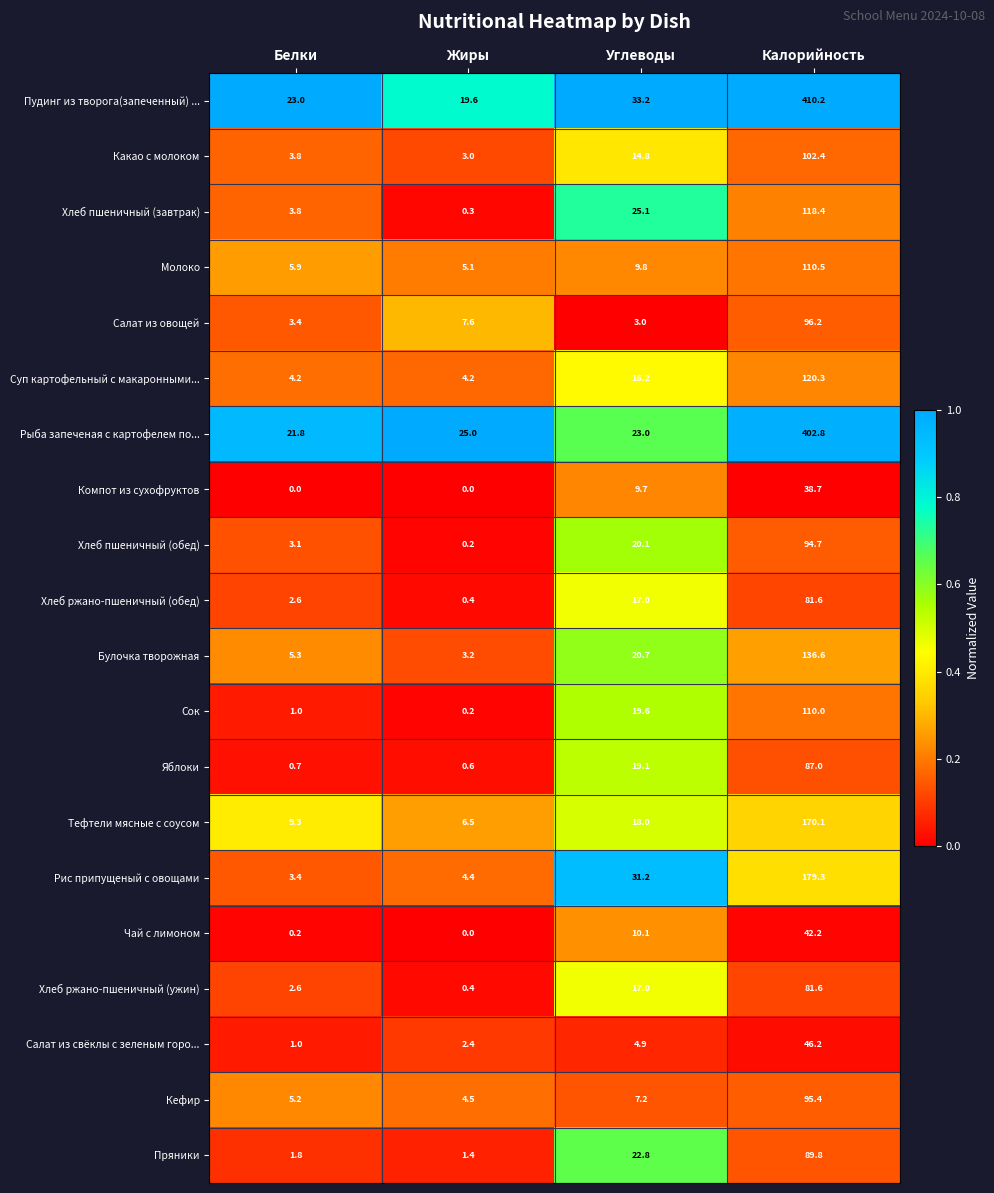

At which category does the chart reach its peak across all series?

Калорийность